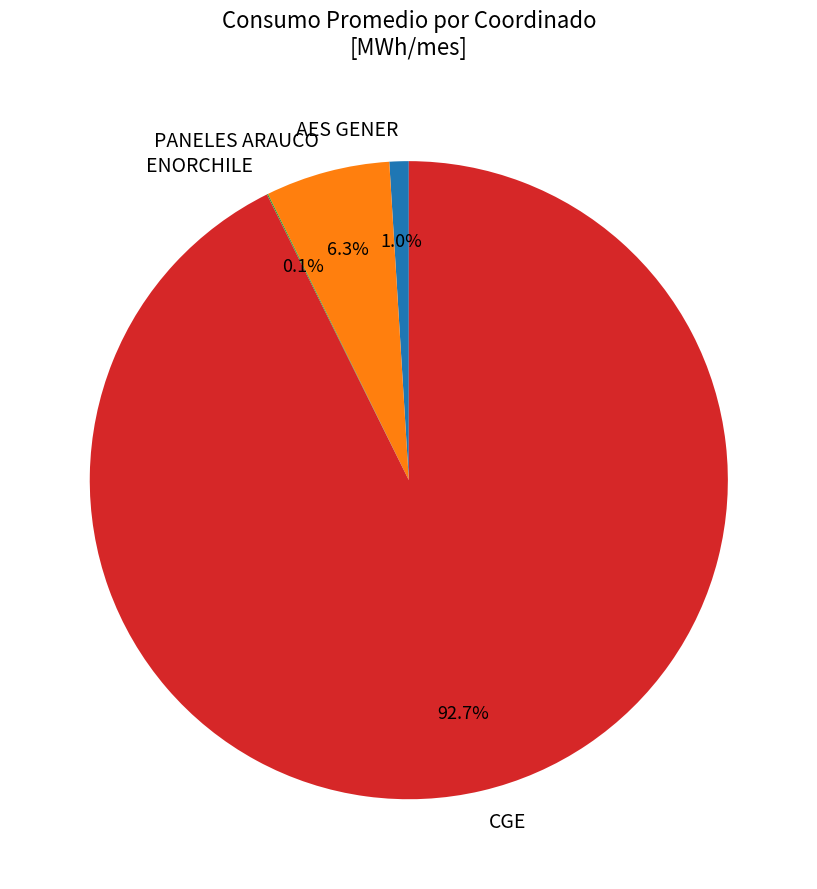

Does PANELES ARAUCO account for over 50% of the chart?

No